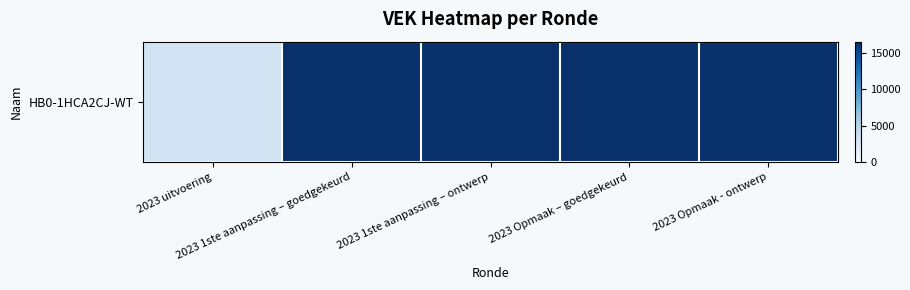

List the labels in order of value, largest first.

2023 1ste aanpassing – goedgekeurd, 2023 1ste aanpassing – ontwerp, 2023 Opmaak – goedgekeurd, 2023 Opmaak - ontwerp, 2023 uitvoering